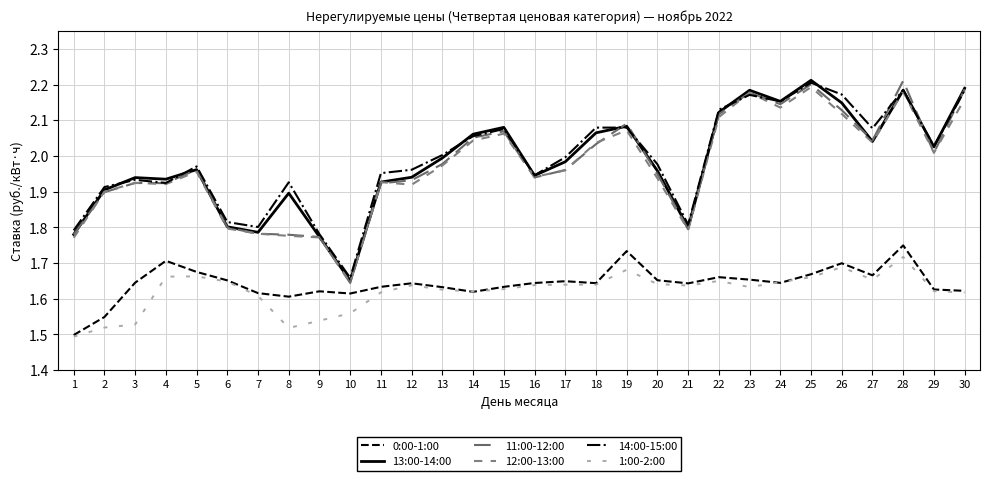

How many series are shown in this chart?

6